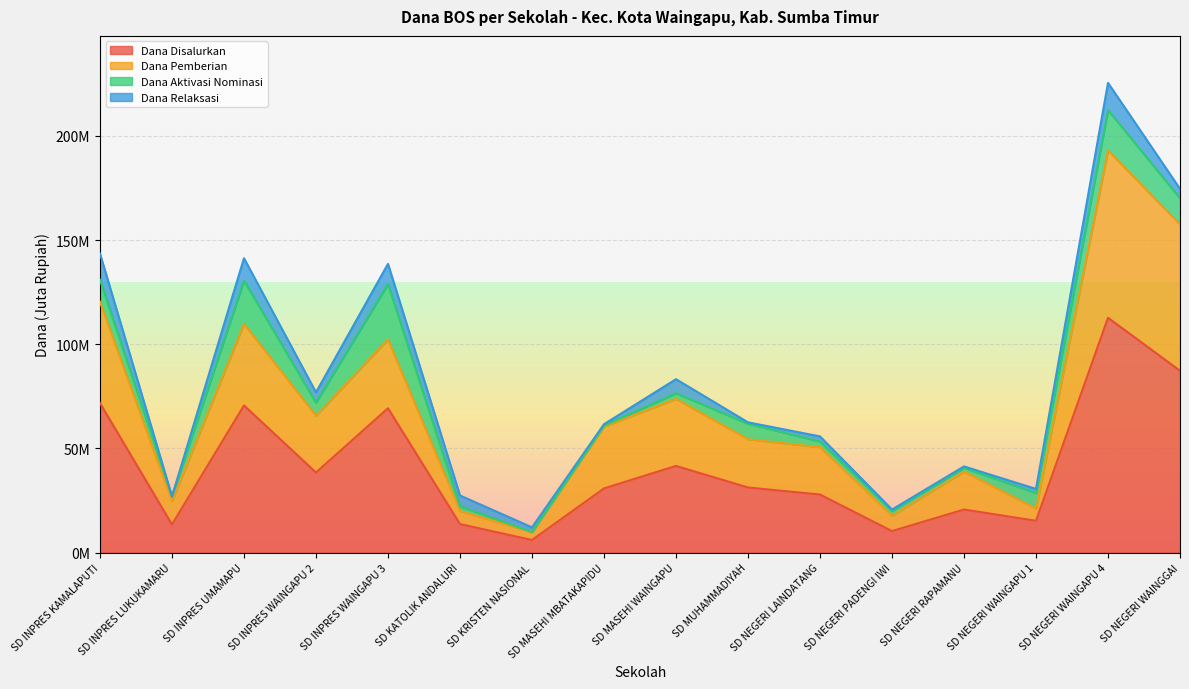

The Siswa Disalurkan series shows 30.8 at SD NEGERI LAINDATANG. True or false?

False